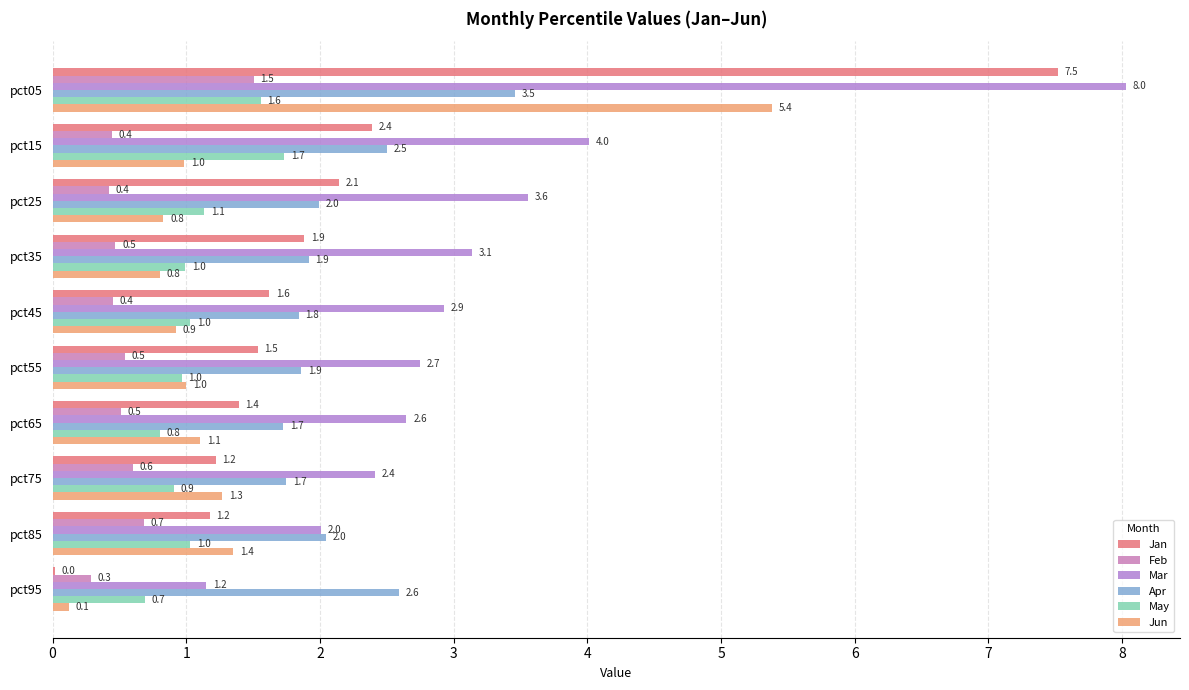

How many series are shown in this chart?

6